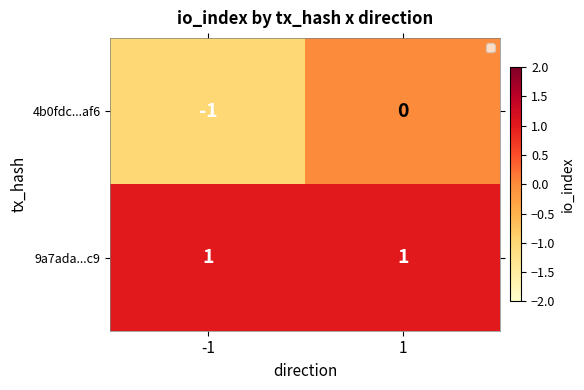

How many negative values does the 4b0fdc...af6 series have?

1